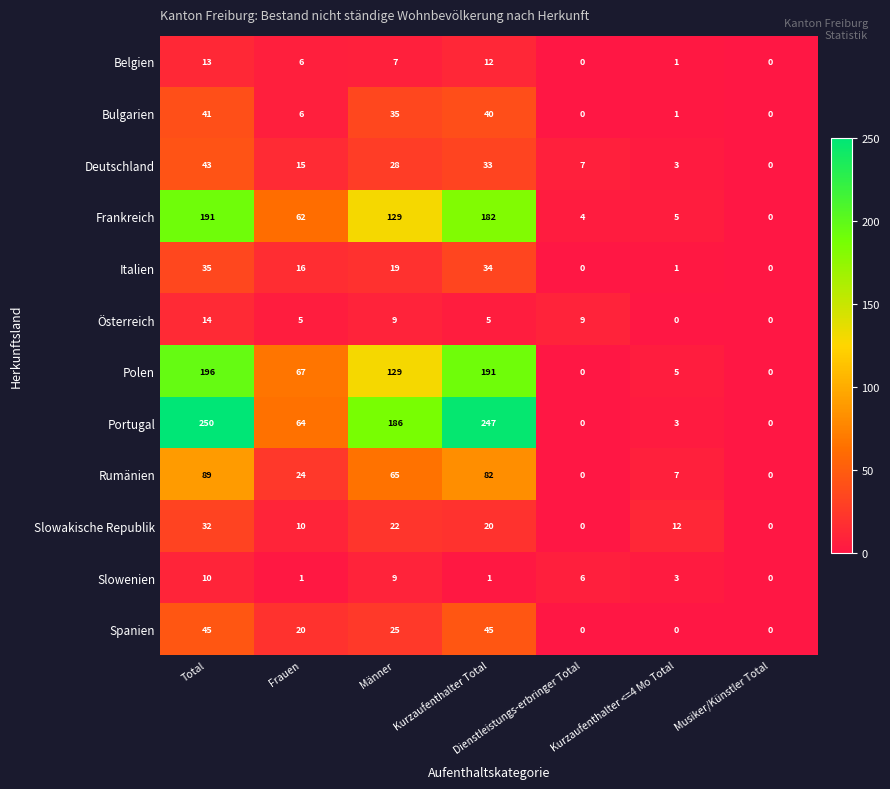

List the series in order of their peak value, highest first.

Portugal, Polen, Frankreich, Rumänien, Spanien, Deutschland, Bulgarien, Italien, Slowakische Republik, Österreich, Belgien, Slowenien